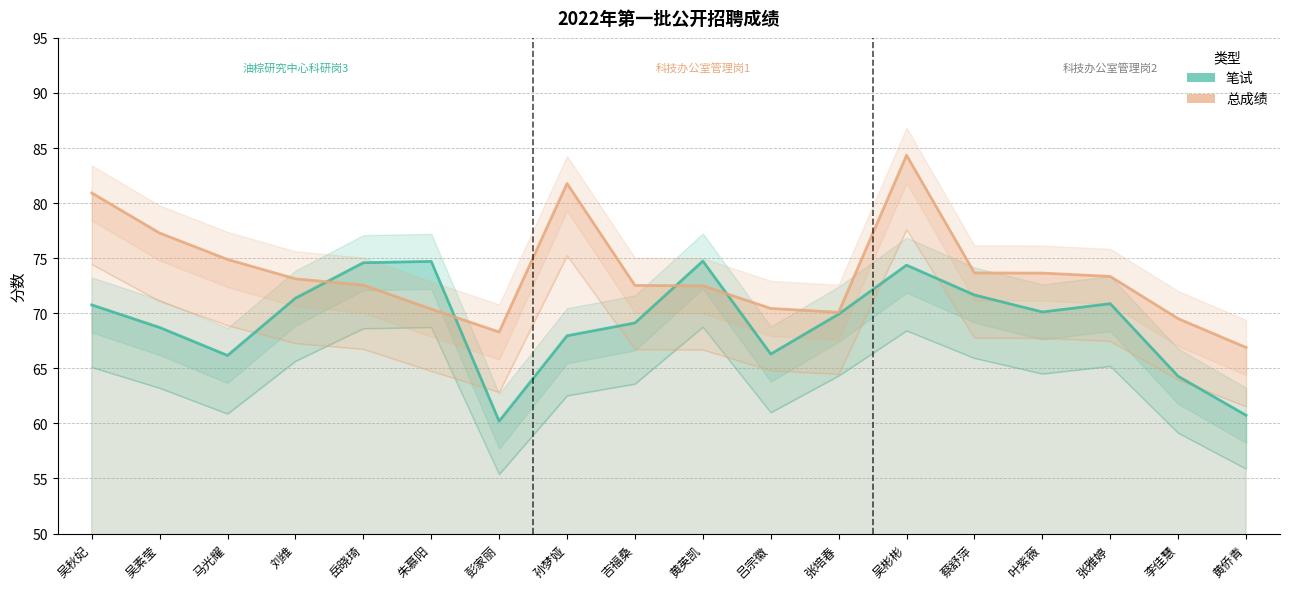

Where does the 总成绩 series first go above 73?

吴秋妃